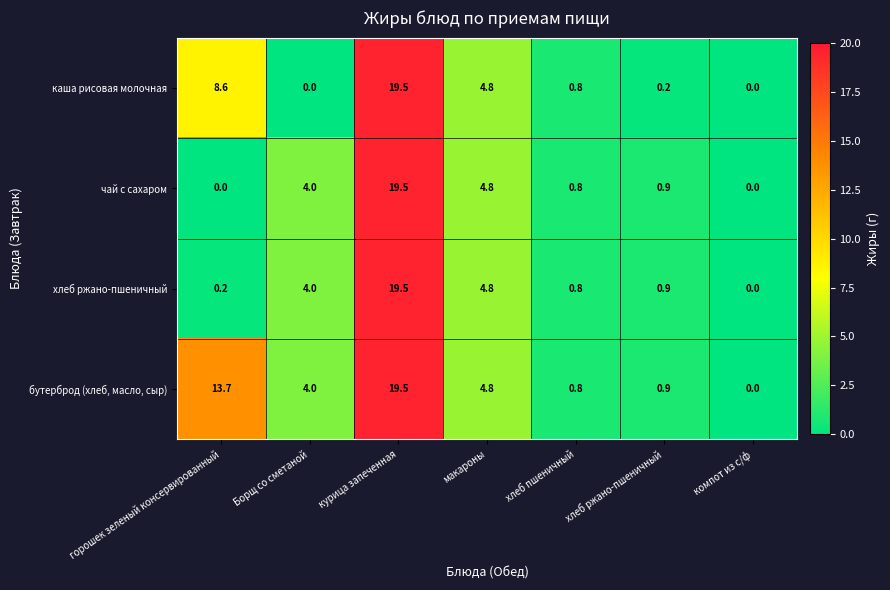

At горошек зеленый консервированный, list the series in order from smallest to largest.

чай с сахаром, хлеб ржано-пшеничный, каша рисовая молочная, бутерброд (хлеб, масло, сыр)